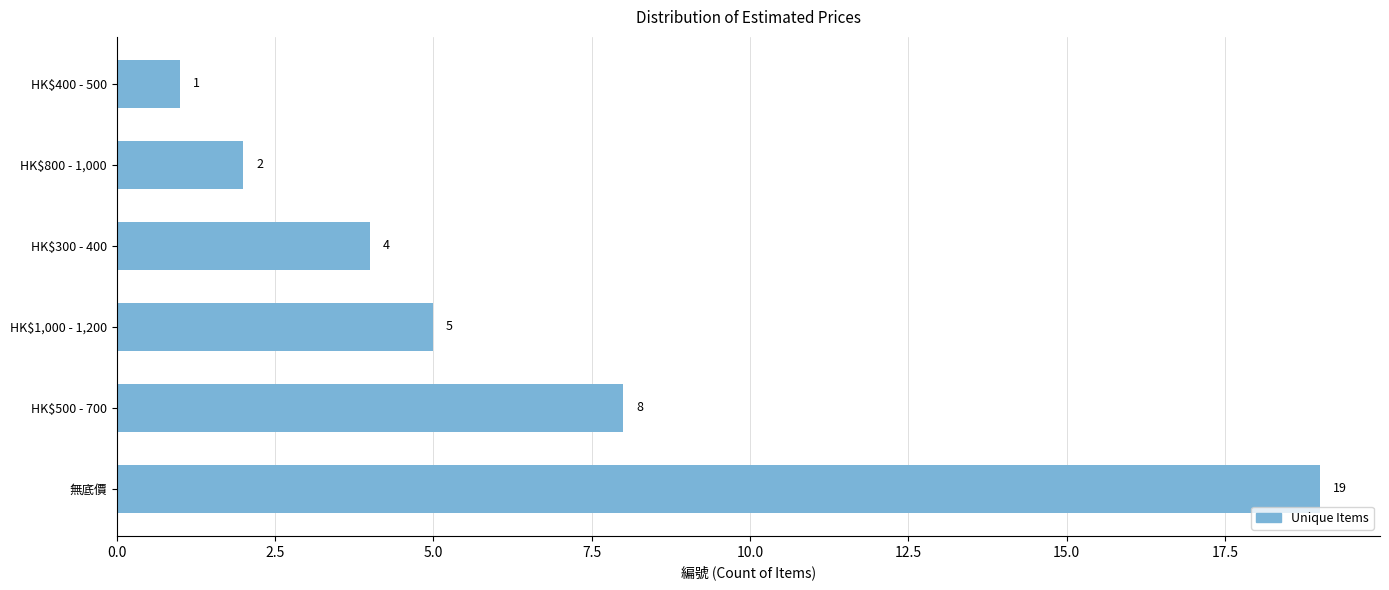

What is the difference between the maximum and second lowest values?

17